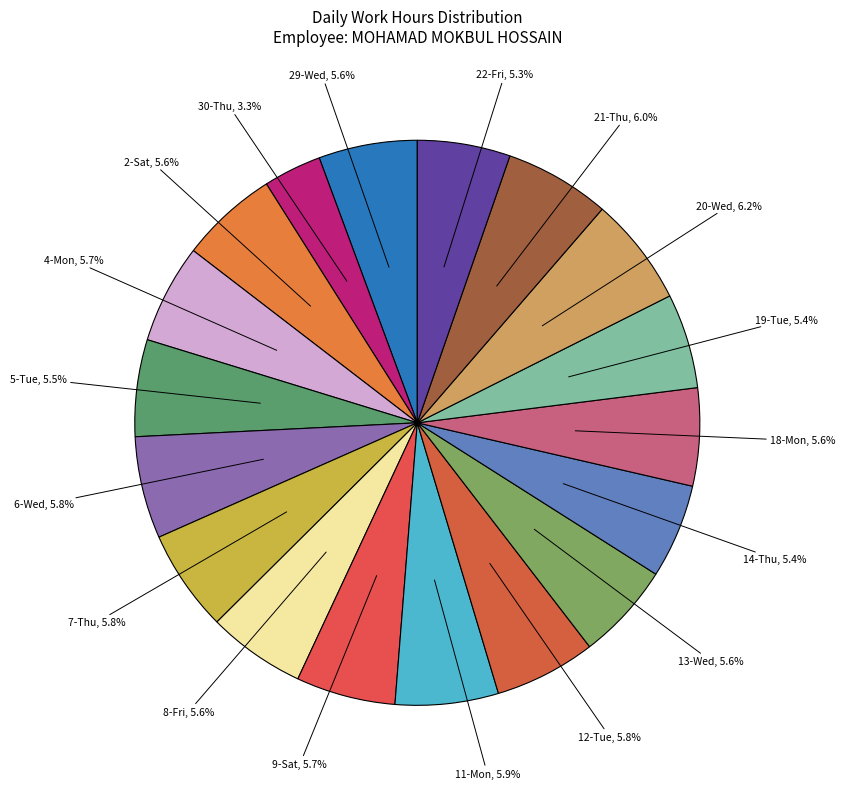

Is it true that 6-Wed is 6% of the pie?

True